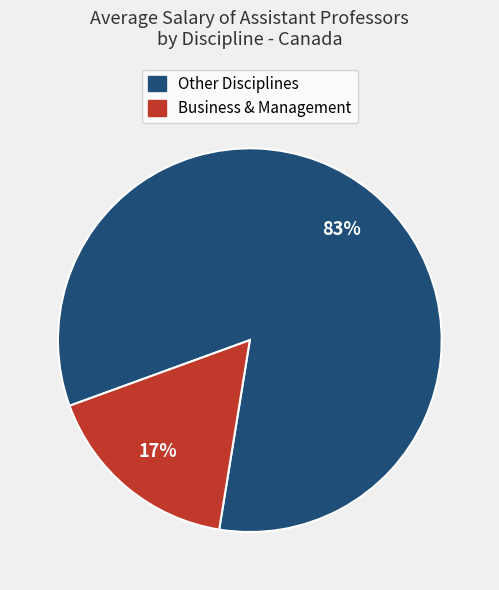

Is there a majority slice in this chart?

Yes